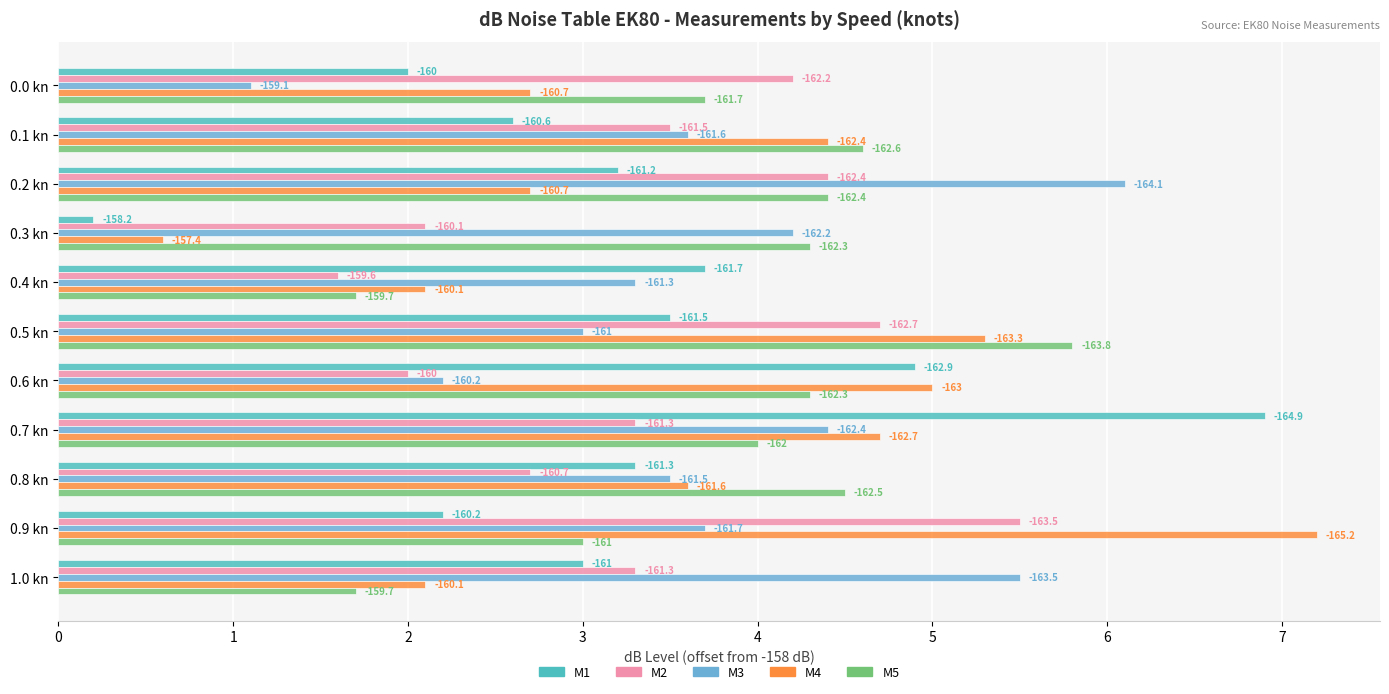

Where is M1 nearest to the value 3?

1.0 kn